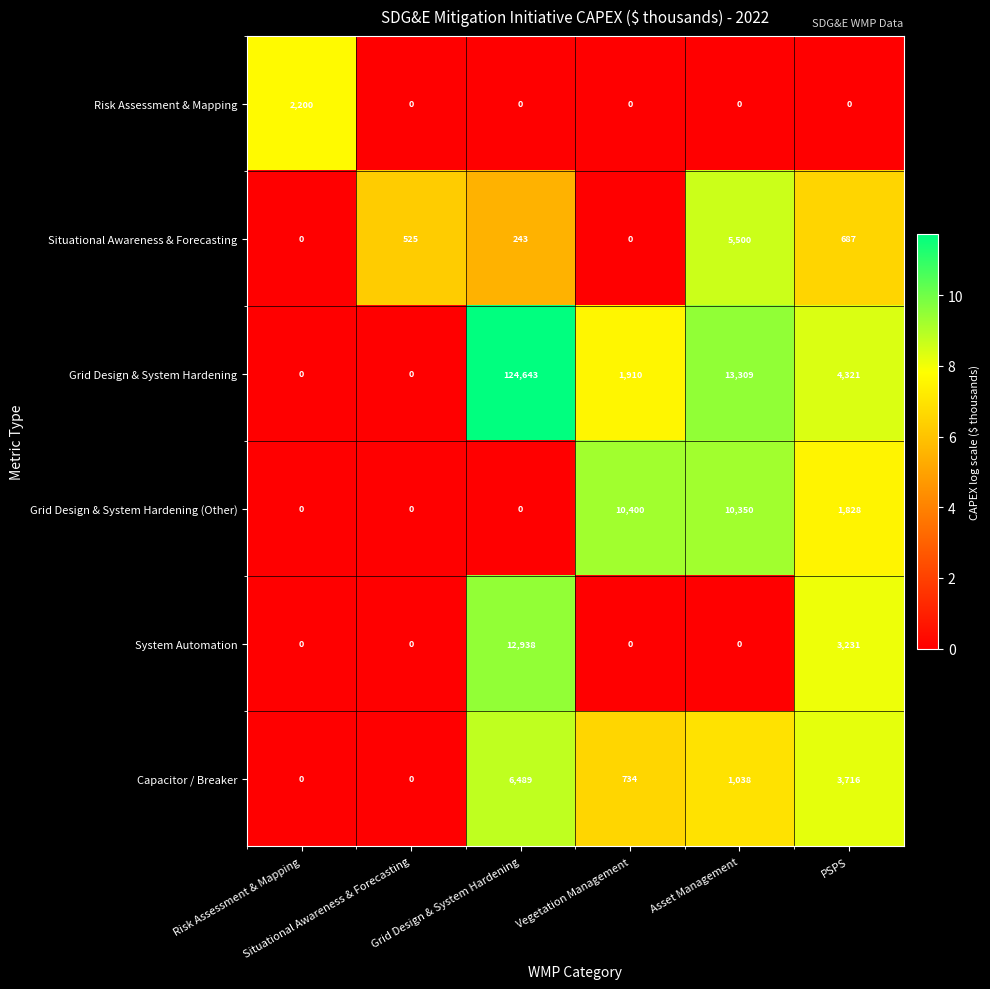

What is the sum of all System Automation values?

16169